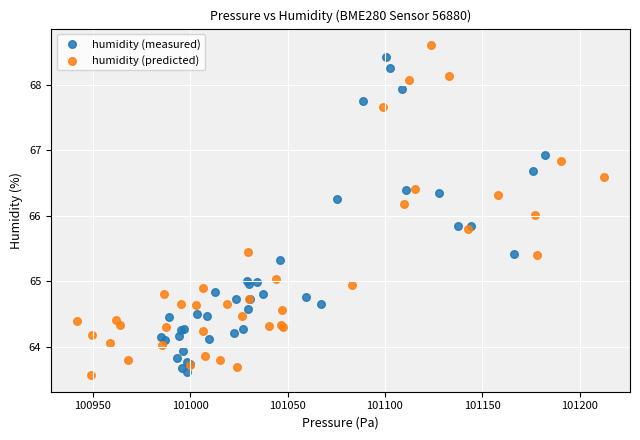

What are all the series names shown in the legend?

humidity (measured), humidity (predicted)